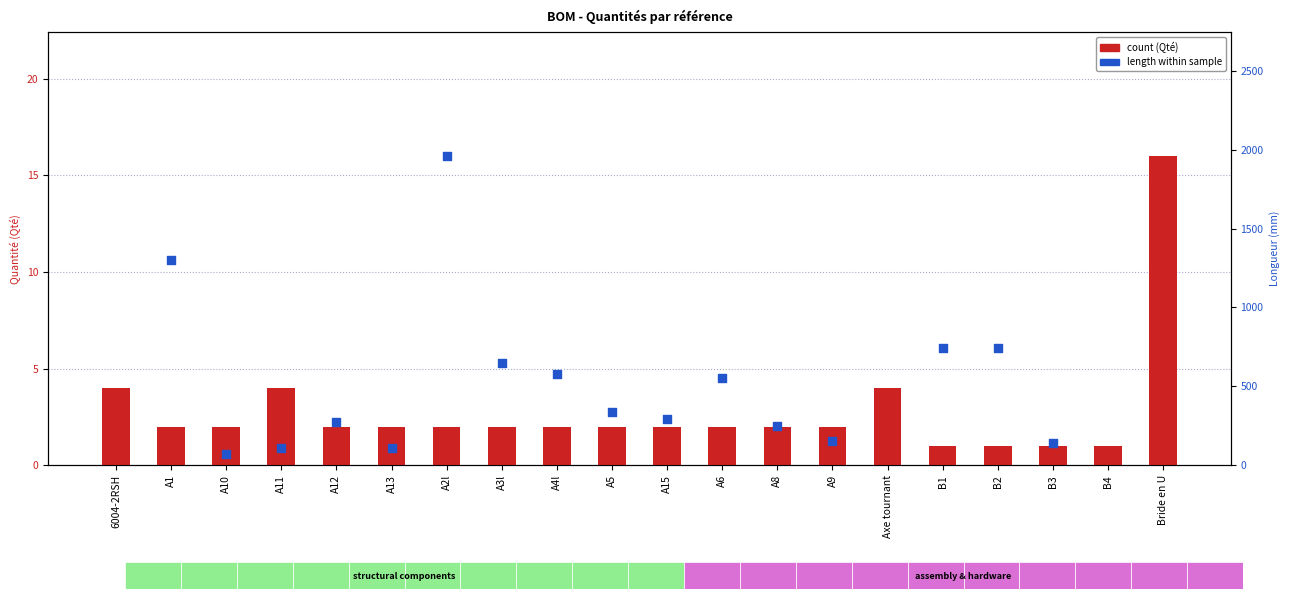

Which series has the largest Y range (max minus min)?

count